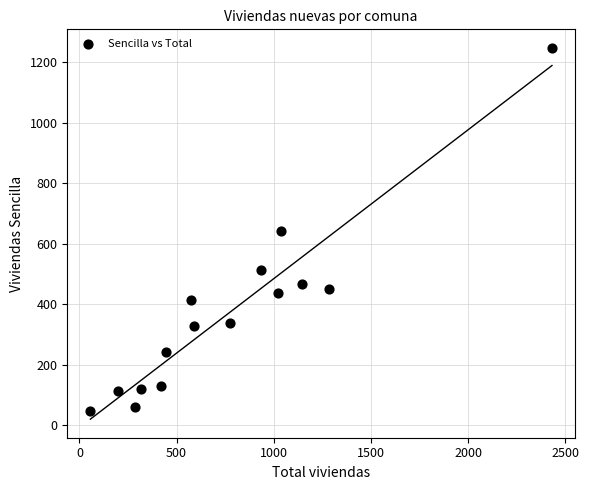

What is the range of X values (max minus min)?

2376